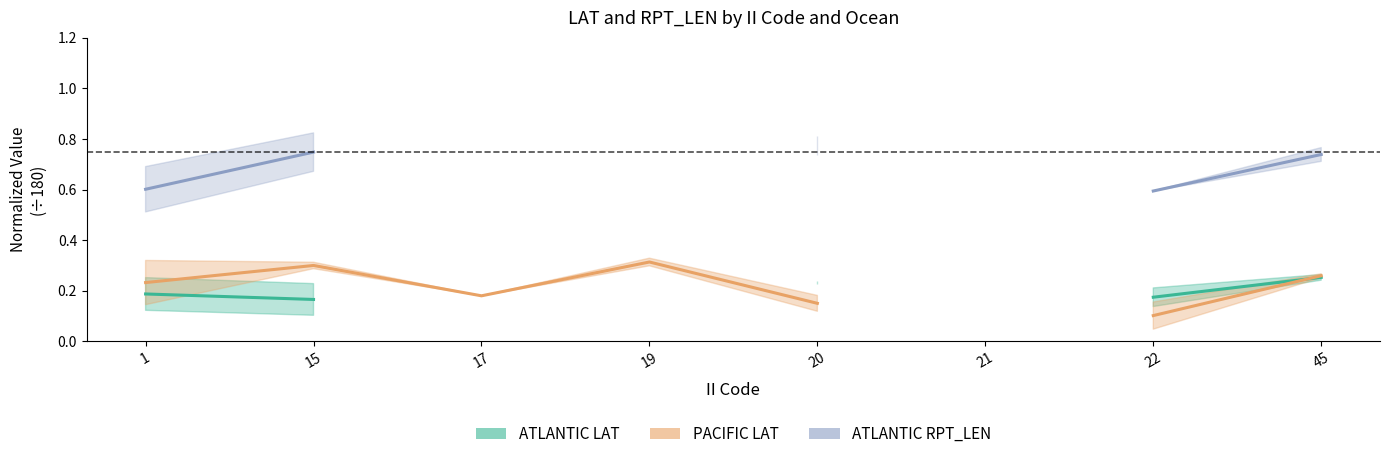

What are all the series names shown in the legend?

ATLANTIC LAT, PACIFIC LAT, ATLANTIC RPT_LEN